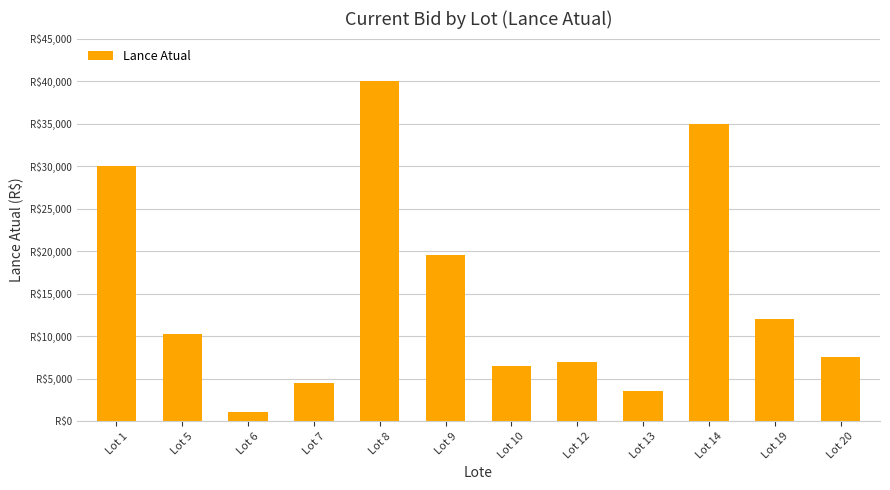

What is the difference between the second highest and minimum values?

33907.5